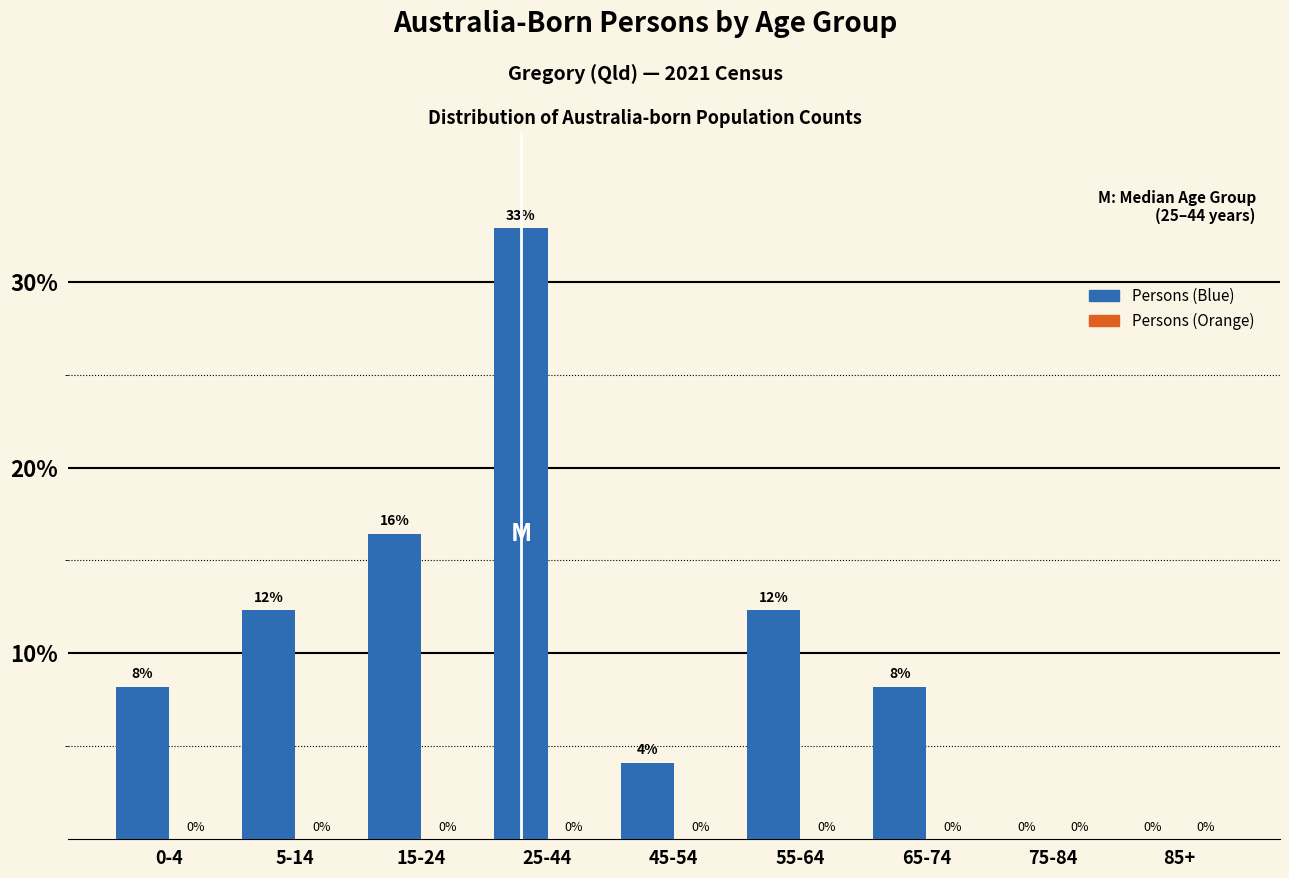

The value at 55-64 is 12.3. True or false?

True